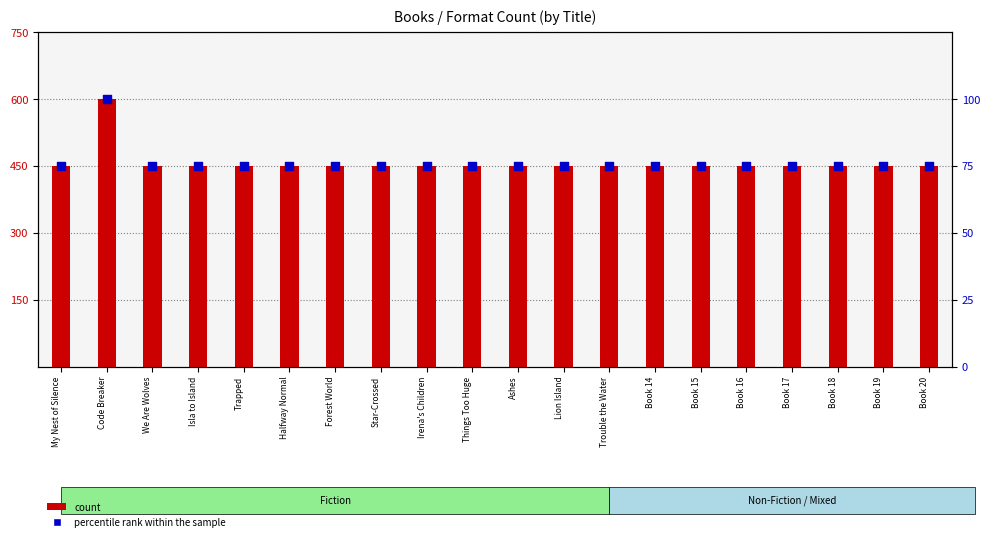

Which series contains the highest Y value?

percentile rank within the sample